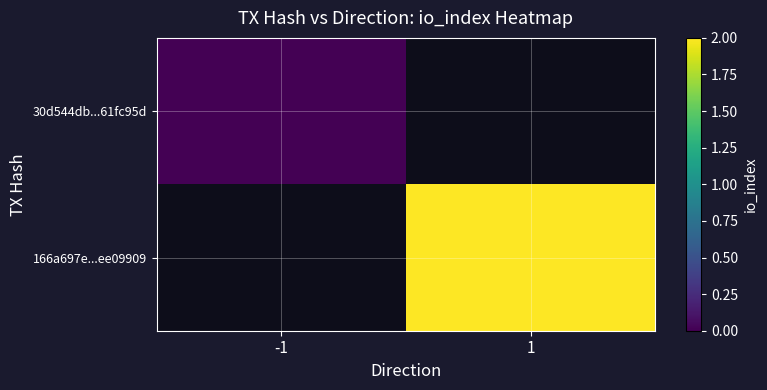

Where is 30d544db...61fc95d nearest to the value 0?

-1